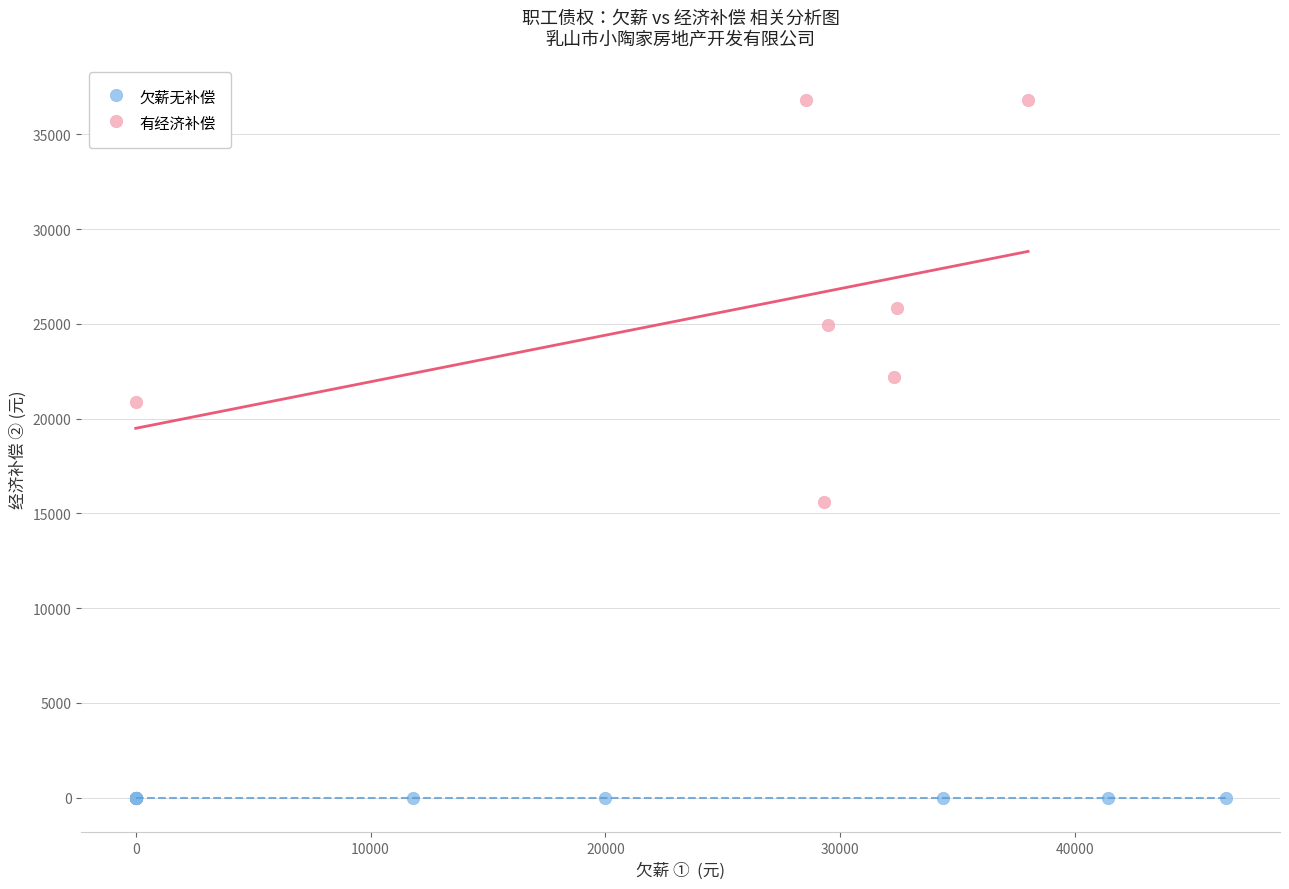

Which series contains the highest Y value?

有经济补偿